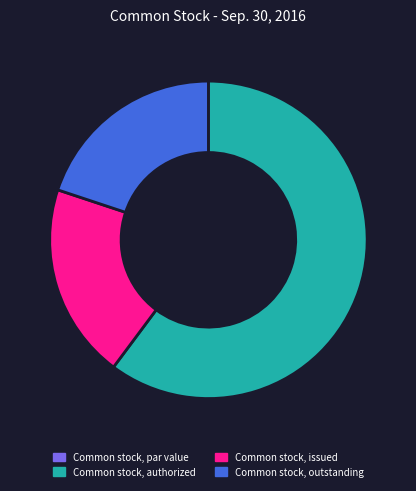

Between Common stock, authorized and Common stock, issued, which is larger?

Common stock, authorized